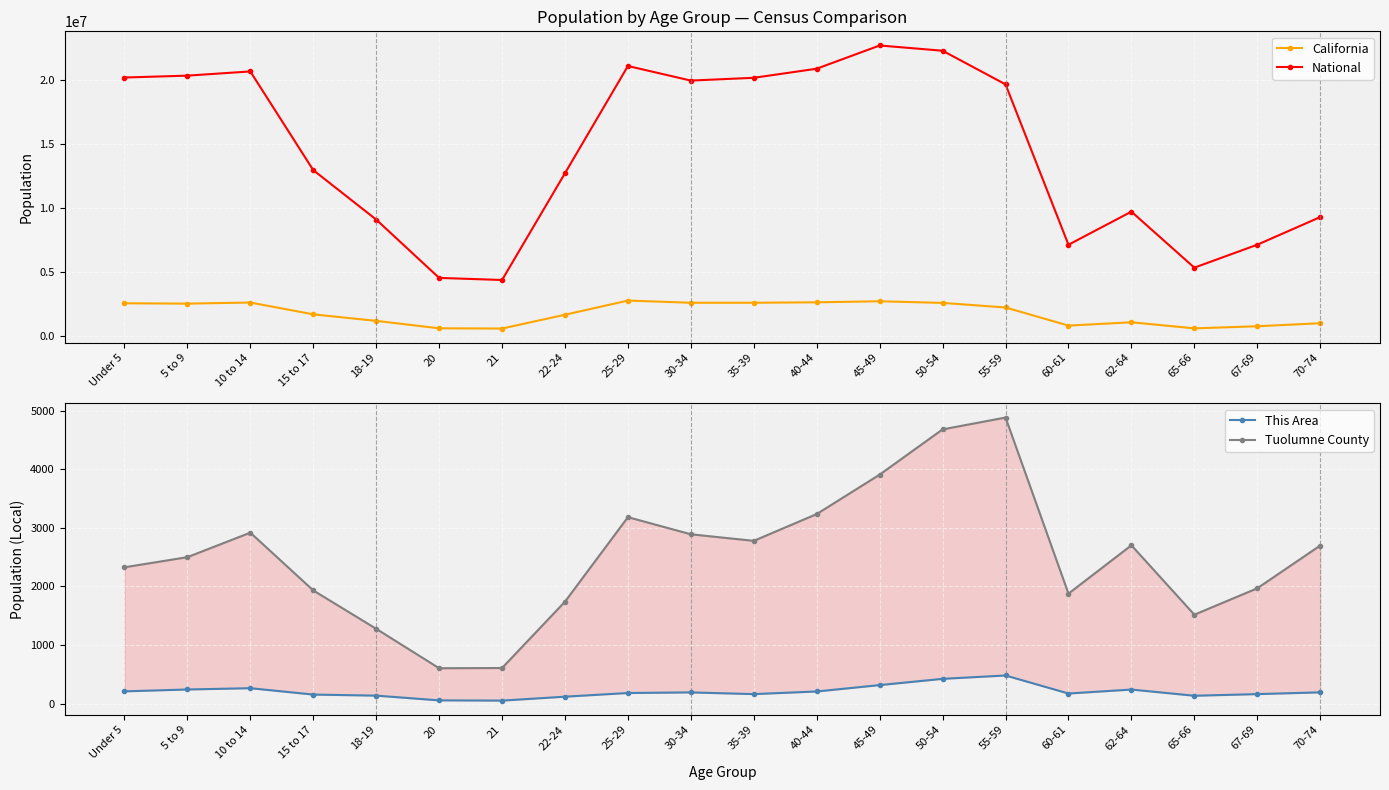

How many values in the California series are below 2204296?

10